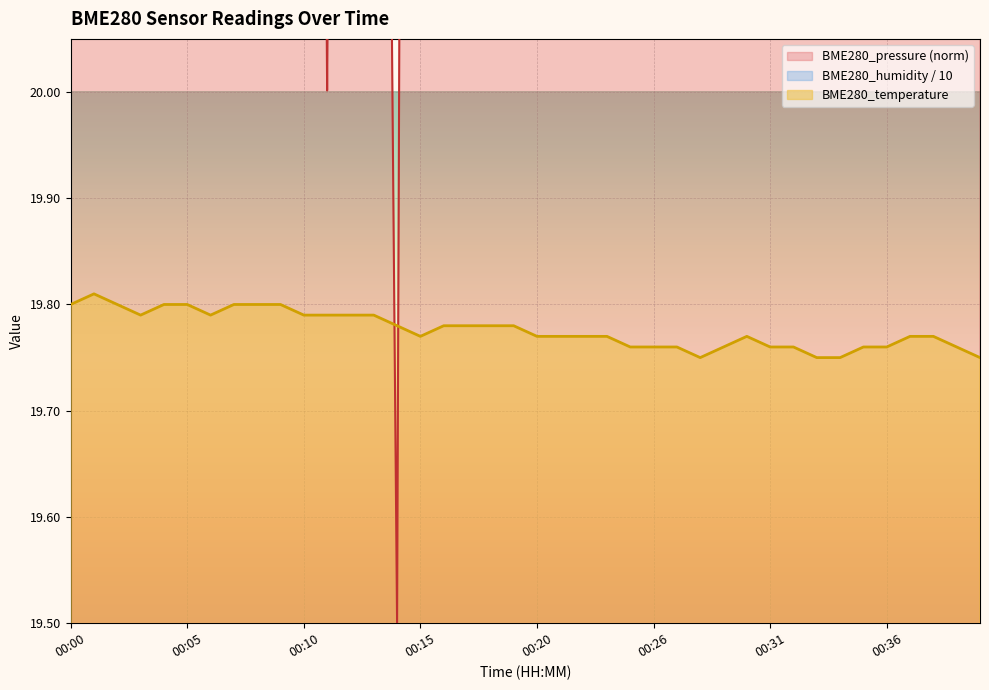

True or false: BME280_temperature and BME280_humidity intersect in this chart.

False